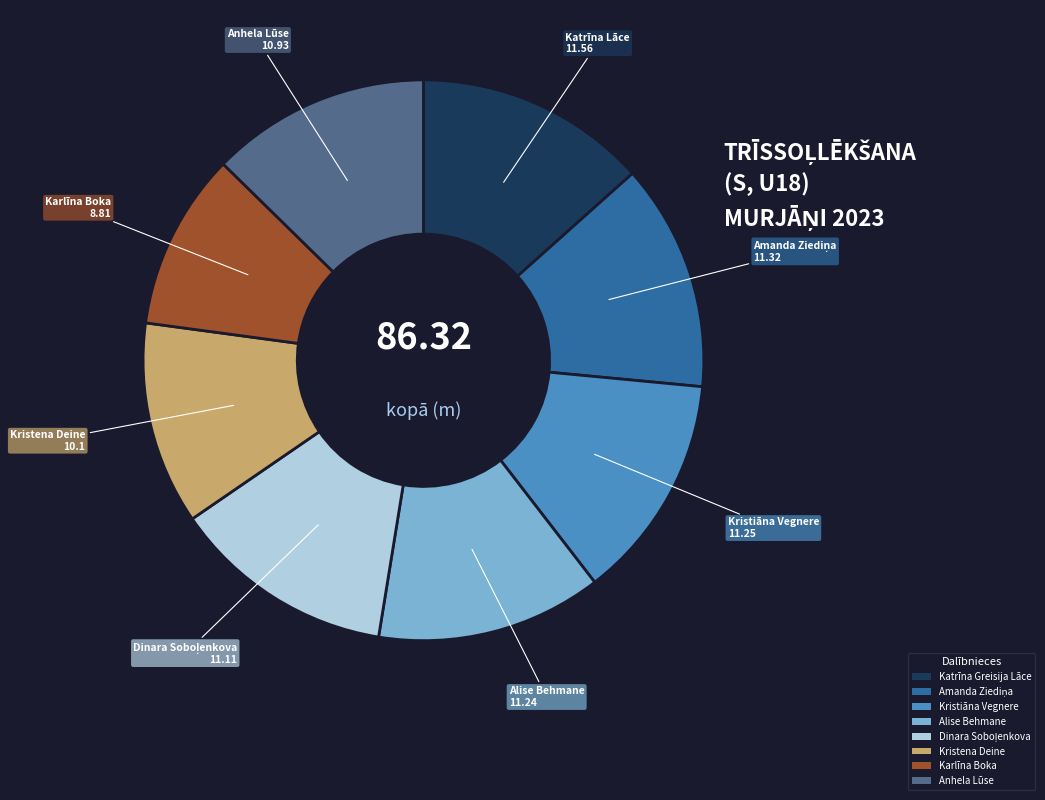

Which slice is the smallest?

Karlīna Boka